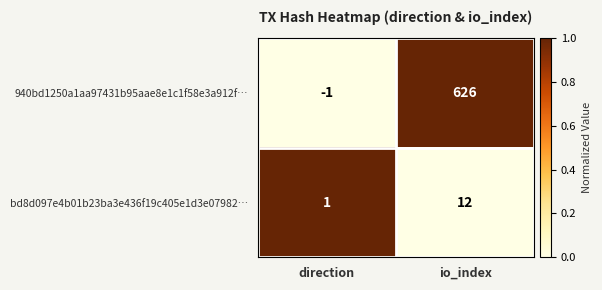

Reading right to left, what are all the values shown in this chart?

940bd1250a1aa97431b95aae8e1c1f58e3a912f…: 626	-1
bd8d097e4b01b23ba3e436f19c405e1d3e07982…: 12	1